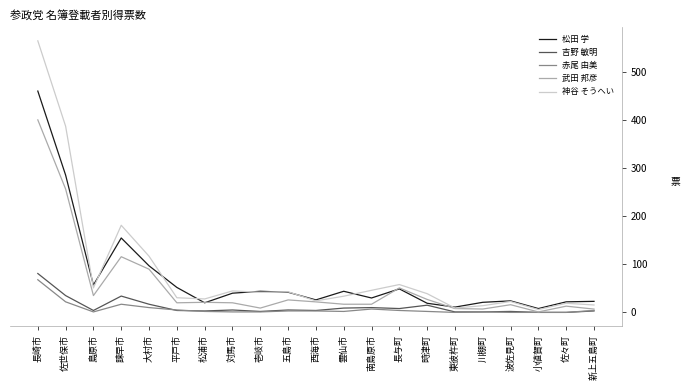

True or false: 松田 学 has a value of 30.0 at 南島原市.

True